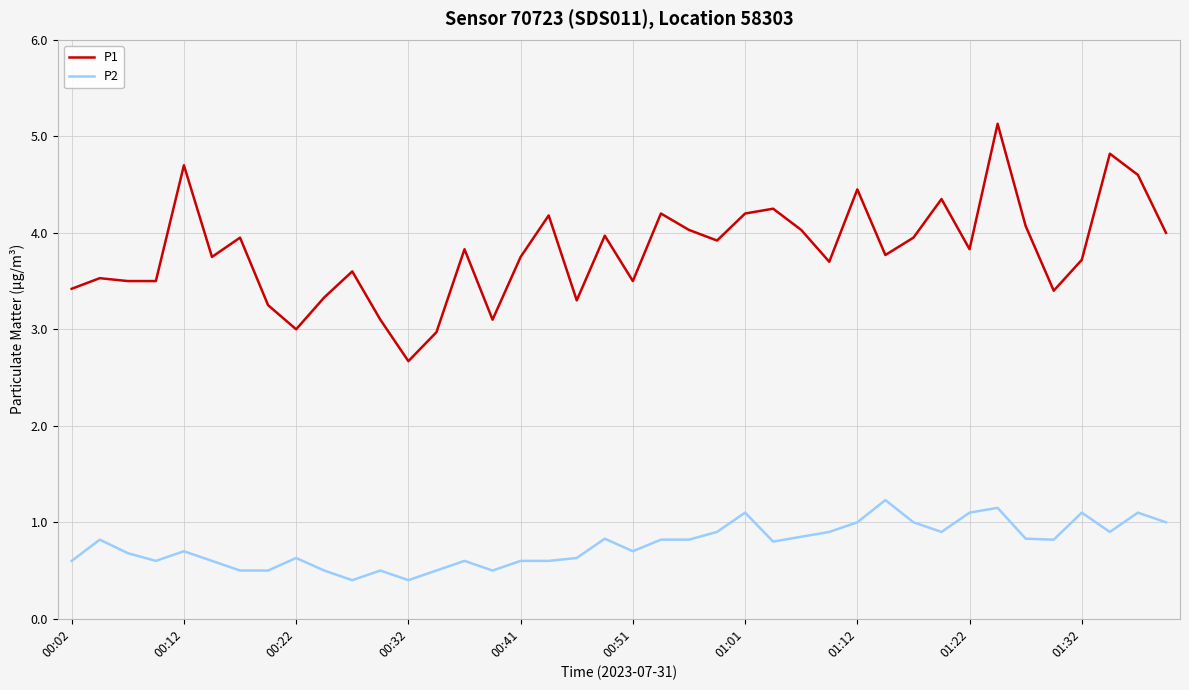

True or false: P1 and P2 cross at least once.

False